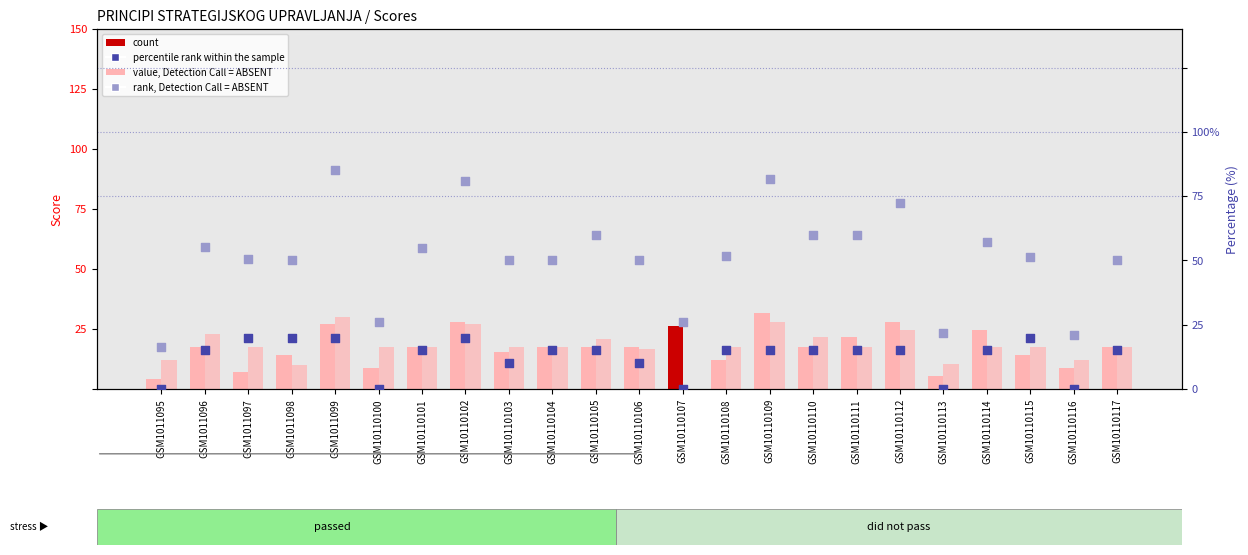

Which series has the largest Y range (max minus min)?

rank, Detection Call = ABSENT